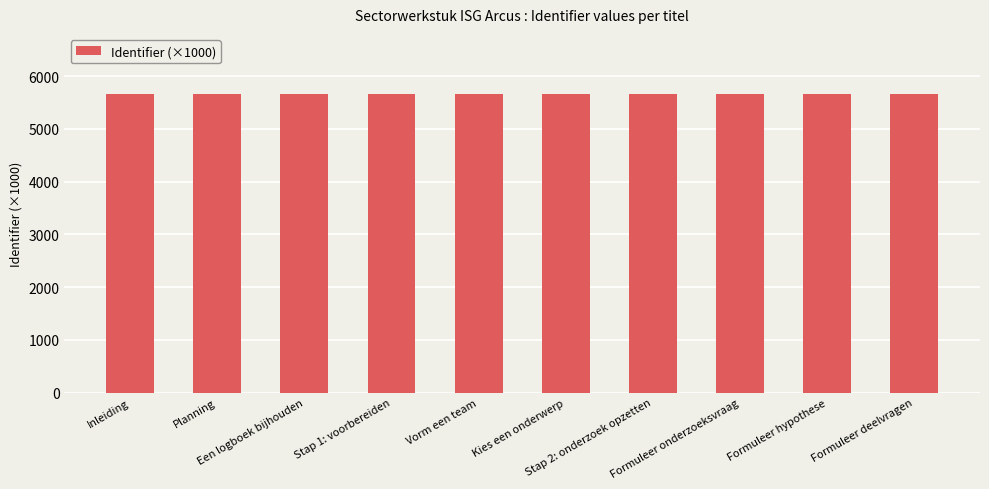

What is the maximum value shown in the chart?

5669.4